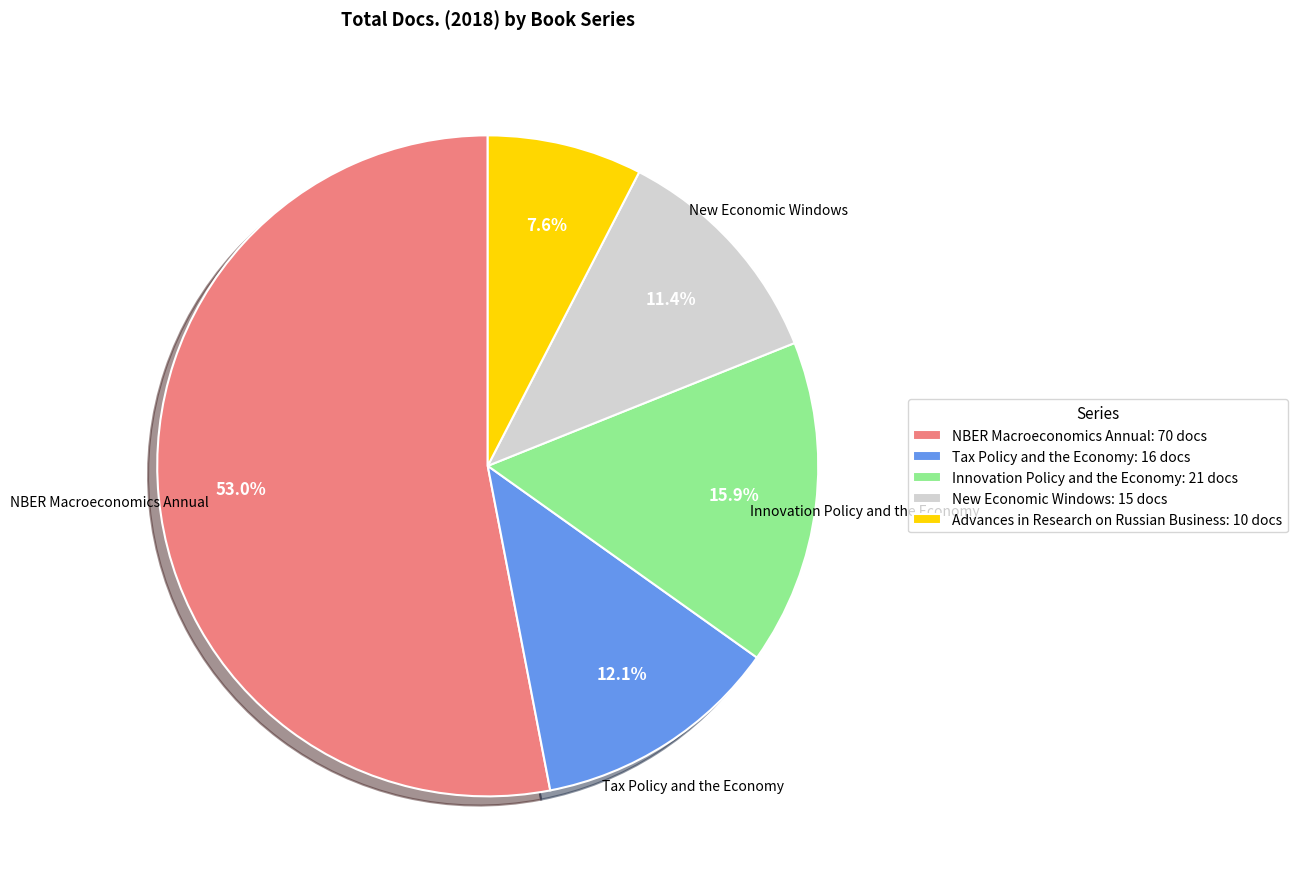

Does any single category account for the majority?

Yes